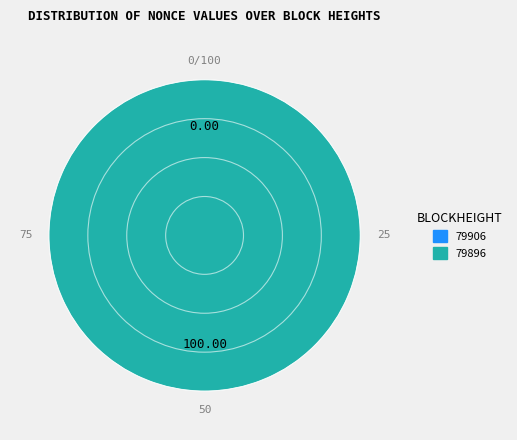

Does 79896 represent more than half of the total?

Yes